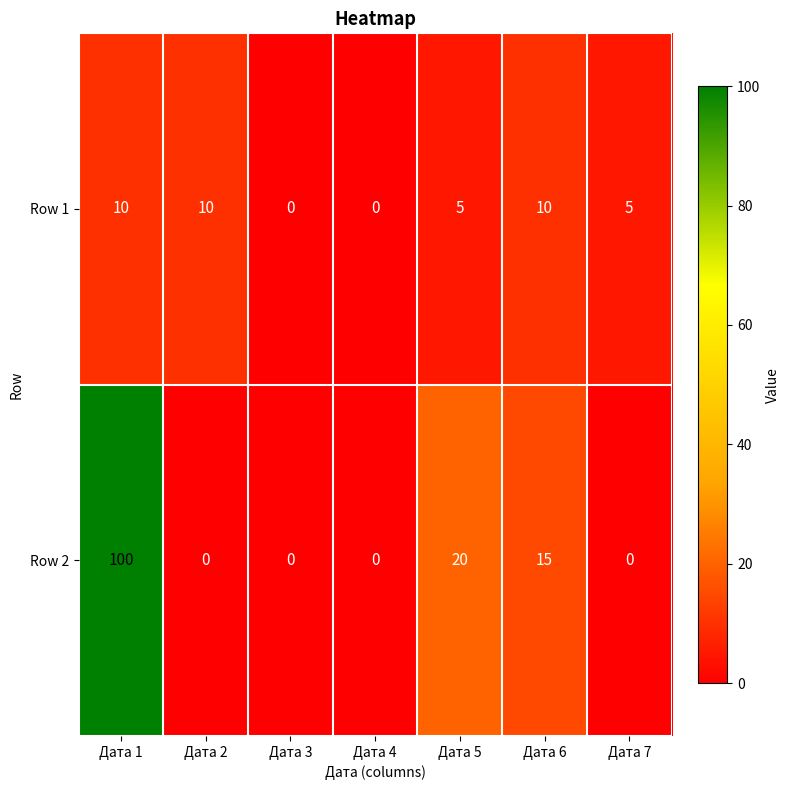

Count the number of categories in the chart.

7